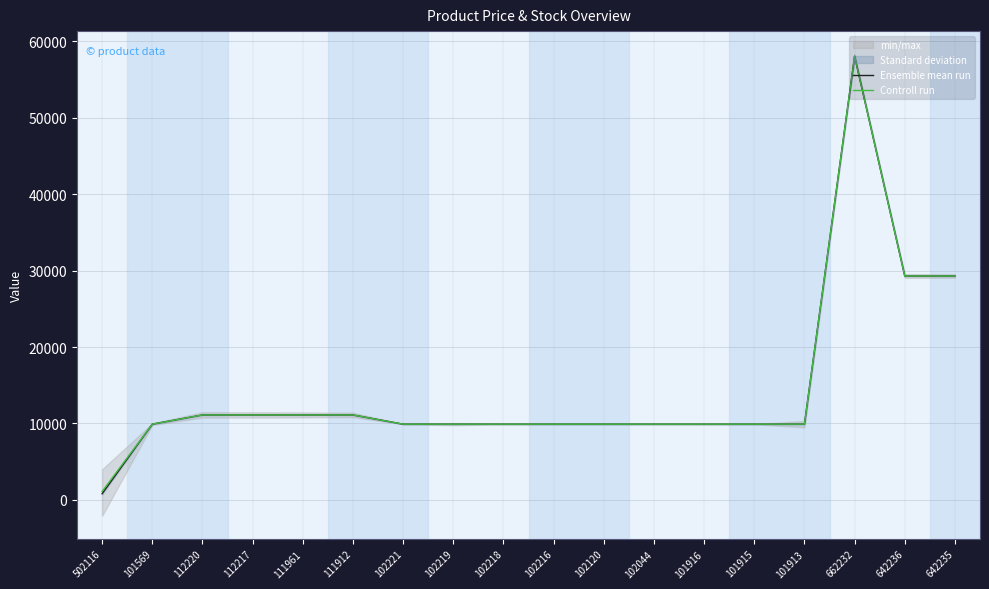

At which category does Ensemble mean run reach its first local peak?

662232